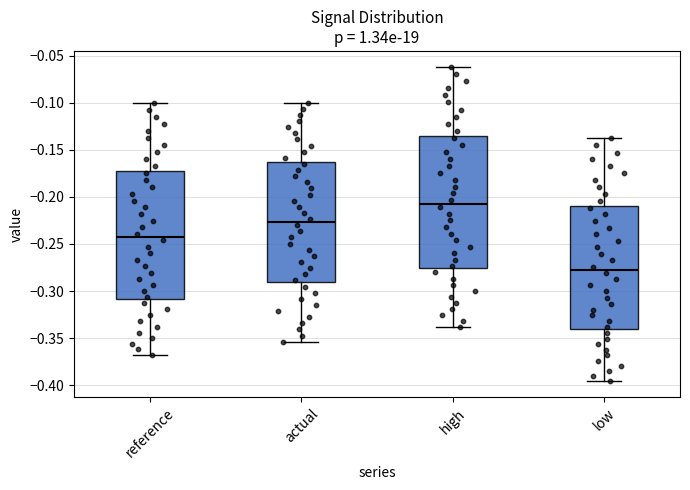

Where does the median line of the box for low sit on the y-axis? The values are not printed on the chart, so give them approximately, as read against the axis.

-0.275